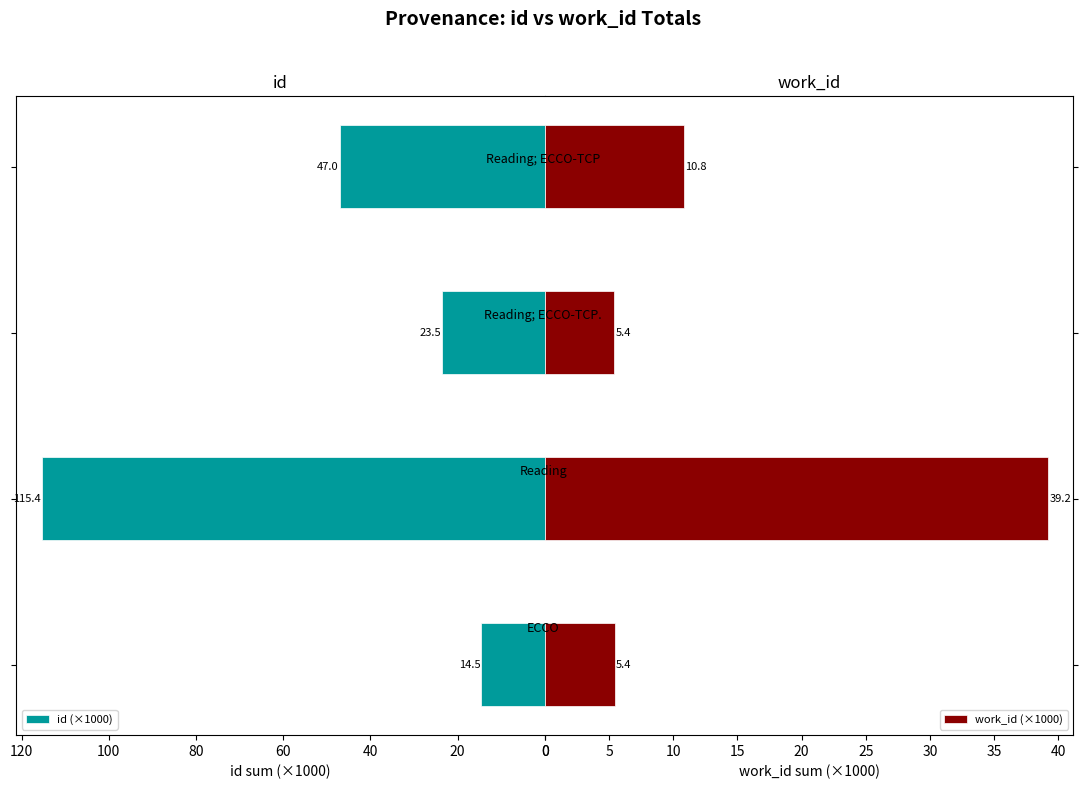

How many data points in work_id (×1000) are less than 10?

2